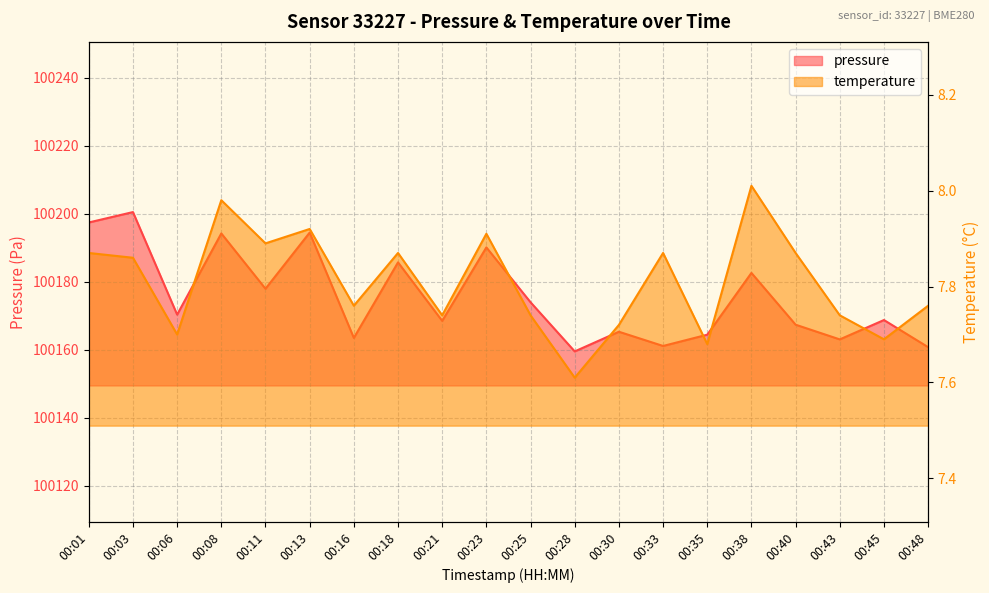

At how many categories does at least one series exceed 27127?

20